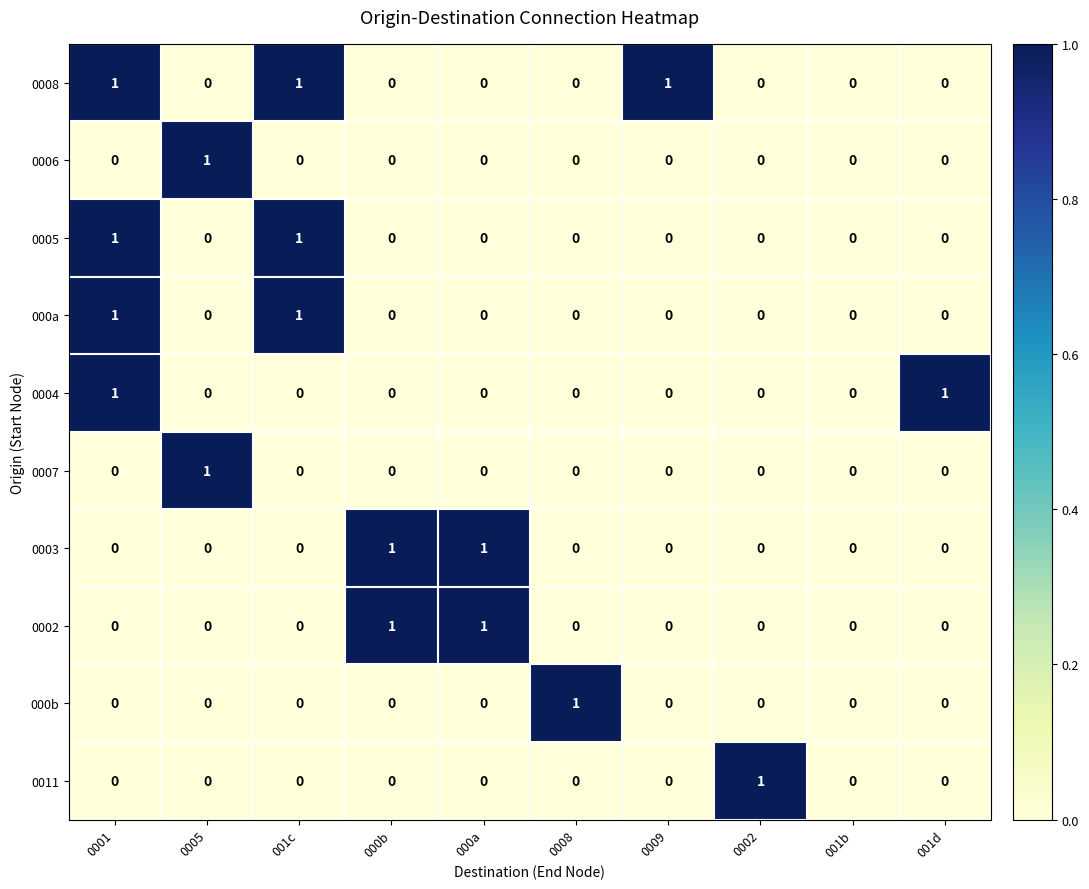

Is it true that 0006 equals -1 at 001d?

False